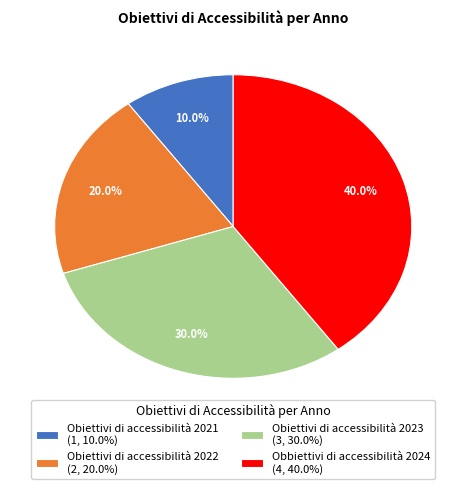

Approximately how many times larger is the value at Obiettivi di accessibilità 2023 (3, 30.0%) compared to Obiettivi di accessibilità 2022 (2, 20.0%)?

1.5